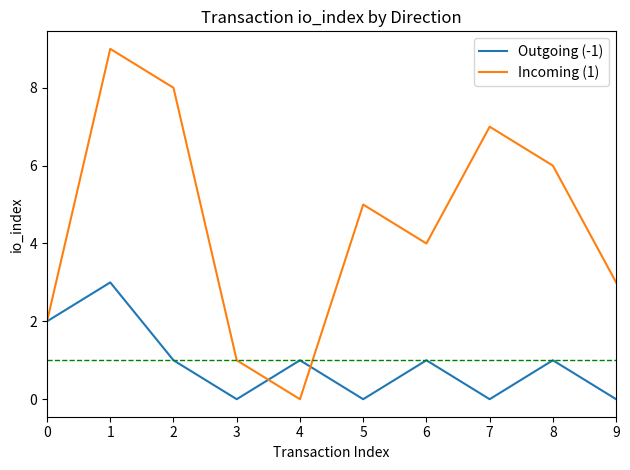

The value of Incoming (1) at 8 is 6. True or false?

True